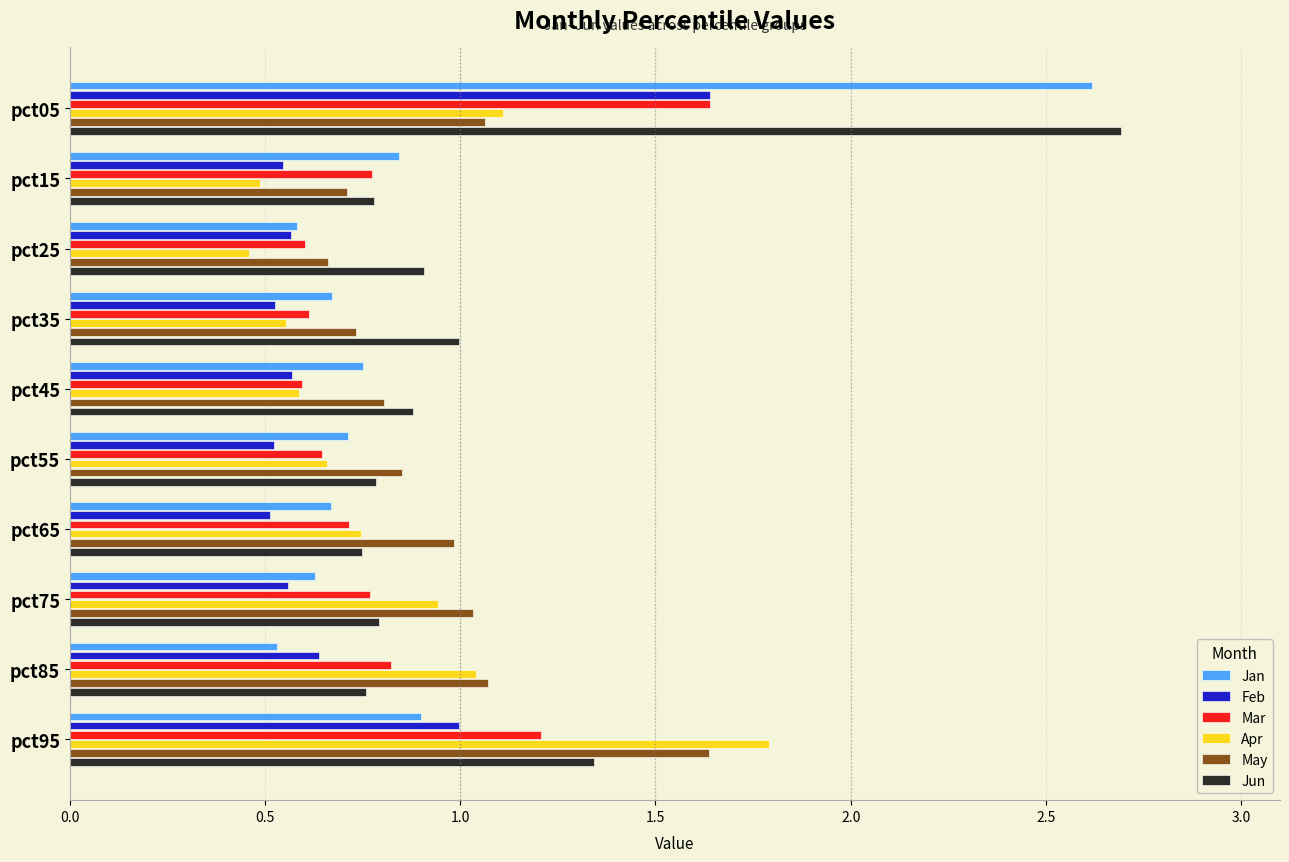

The Mar series shows 1.7 at pct95. True or false?

False